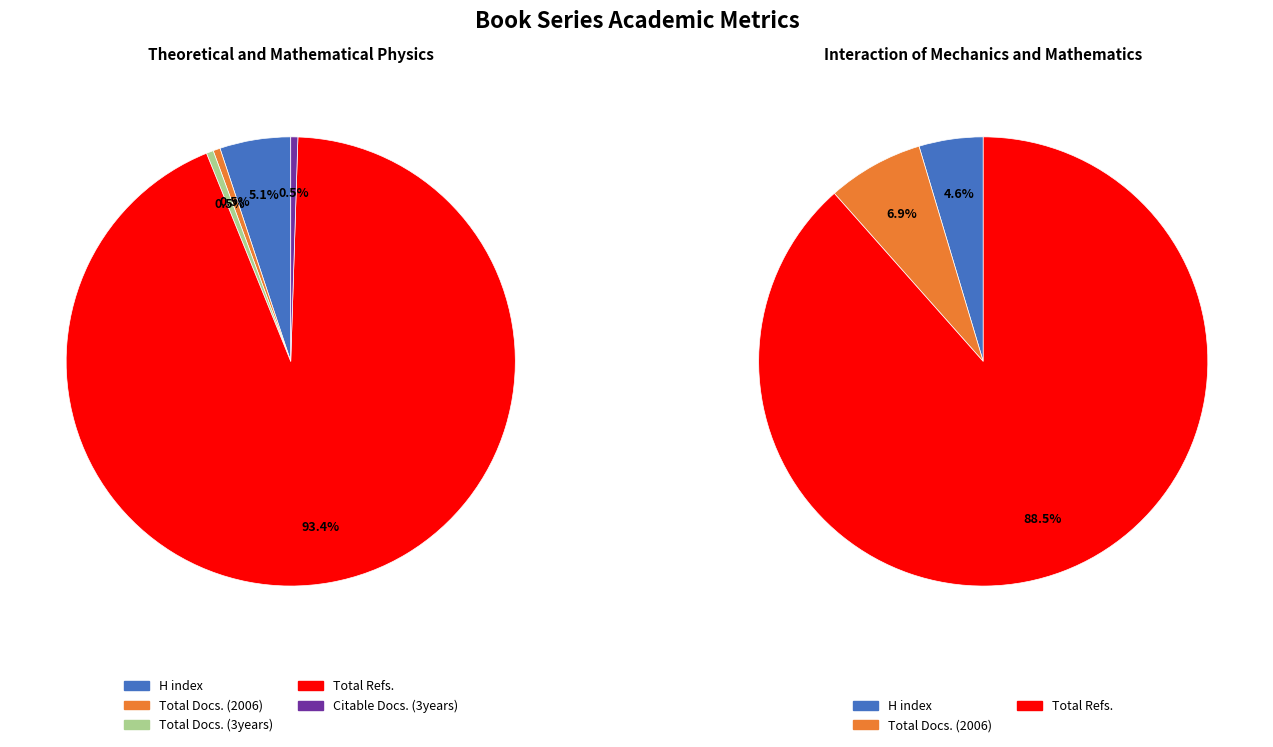

What portion of the pie excludes Interaction of Mechanics and Mathematics?

62.5%